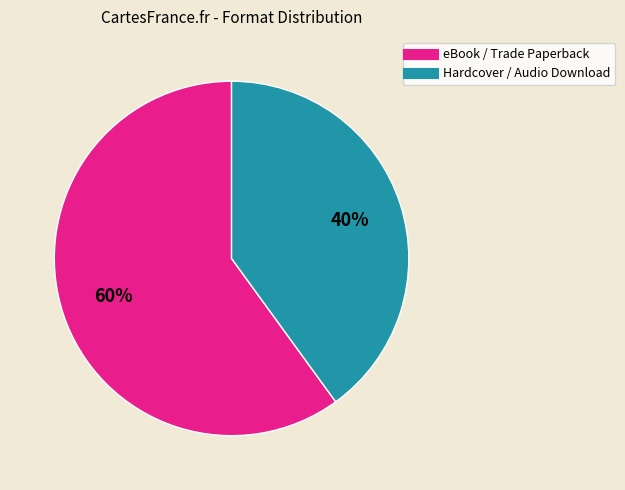

Is there any slice that represents more than half of the pie?

Yes